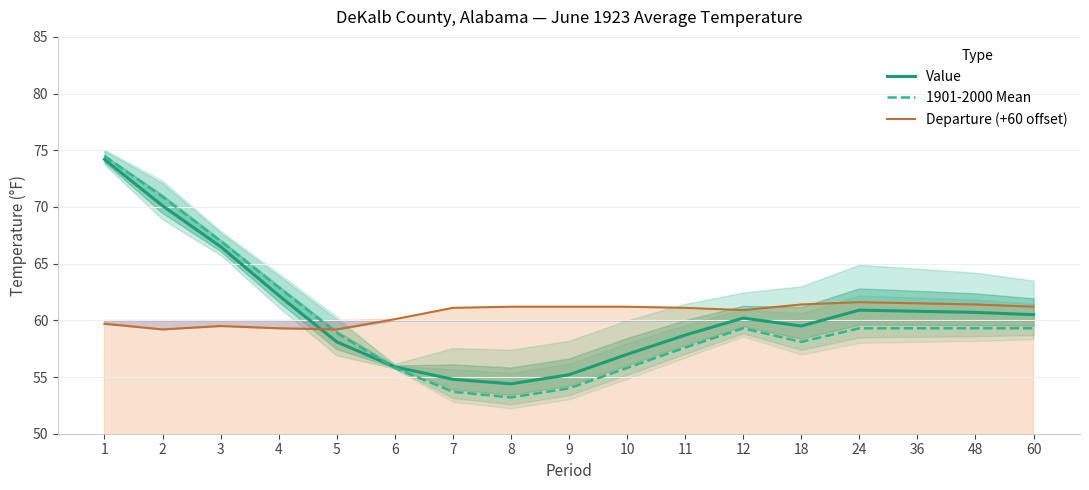

Reading left to right, list all the values displayed in this chart.

Value: 74.2	70.1	66.5	62.2	58.1	55.9	54.8	54.4	55.2	57.0	58.7	60.2	59.5	60.9	60.8	60.7	60.5
1901-2000 Mean: 74.5	70.9	67.0	62.9	58.9	55.8	53.7	53.2	54.0	55.8	57.6	59.3	58.1	59.3	59.3	59.3	59.3
Departure (+60 offset): 59.7	59.2	59.5	59.3	59.2	60.1	61.1	61.2	61.2	61.2	61.1	60.9	61.4	61.6	61.5	61.4	61.2